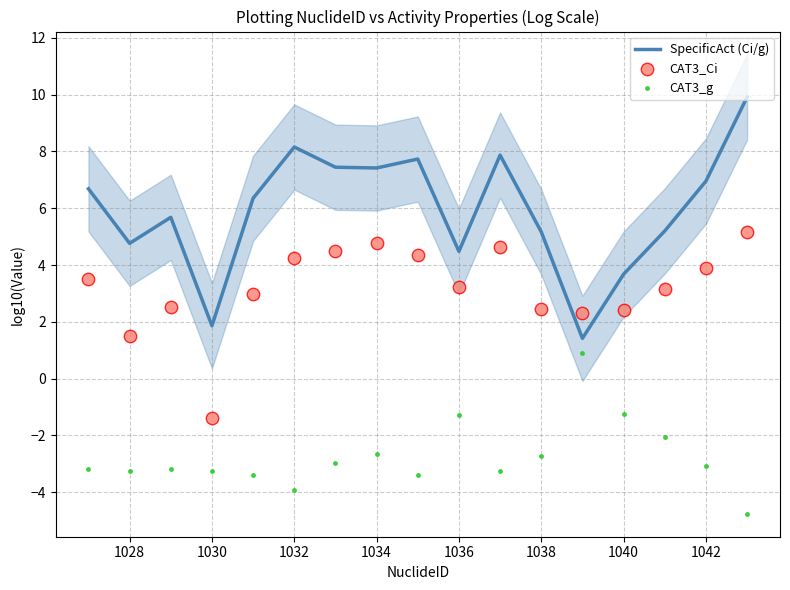

At how many categories does at least one series exceed 6?

9